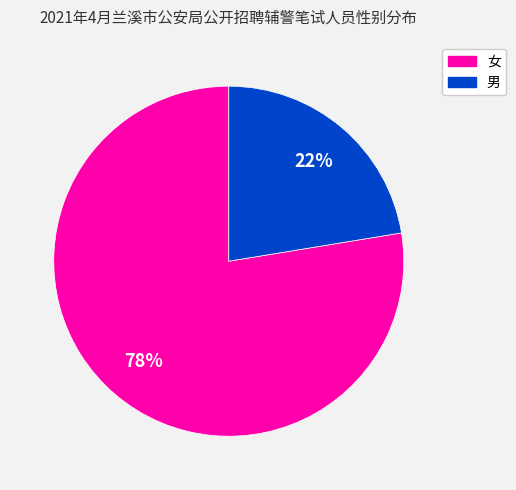

Which has a higher value, 男 or 女?

女